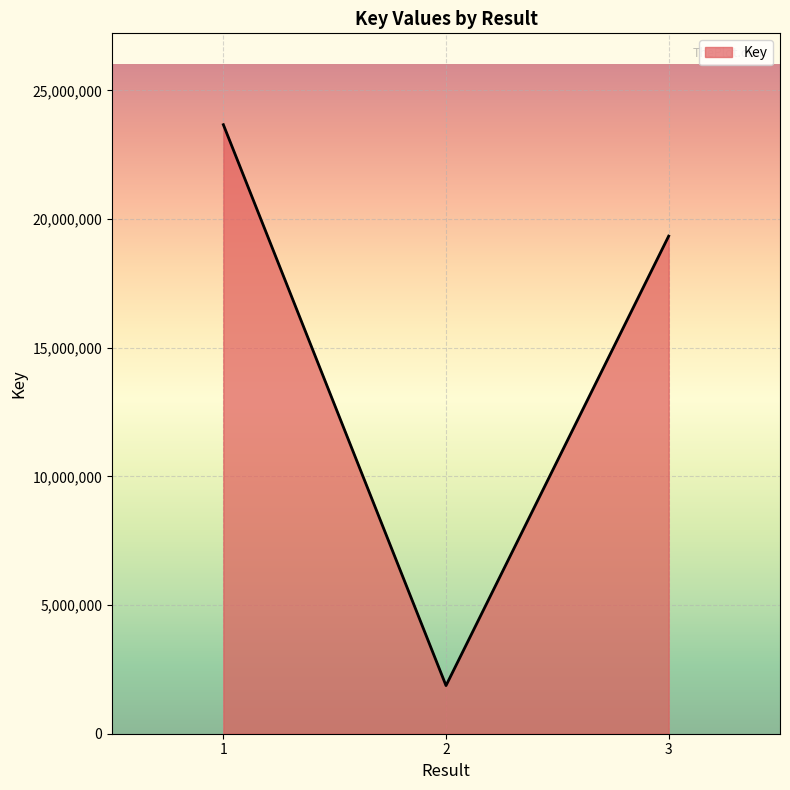

Reading right to left, transcribe all the data shown in this chart.

19339949	1870728	23669458